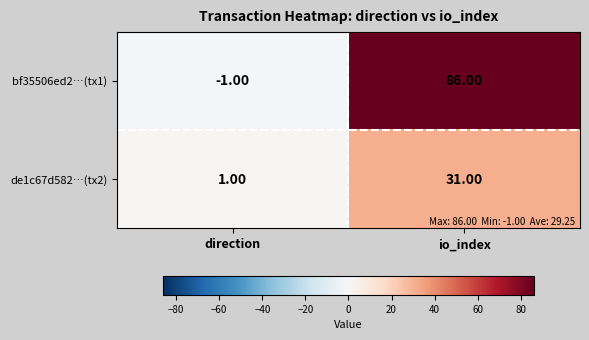

What is the total value across all series at io_index?

117